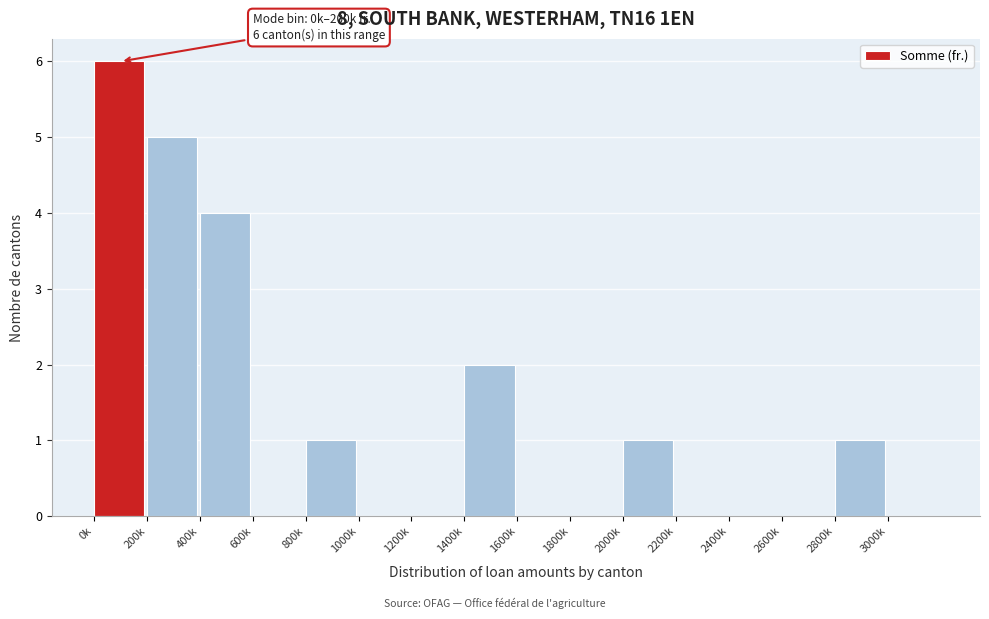

Reading left to right, transcribe all the data shown in this chart.

0k=6	200k=5	400k=4	600k=0	800k=1	1000k=0	1200k=0	1400k=2	1600k=0	1800k=0	2000k=1	2200k=0	2400k=0	2600k=0	2800k=1	3000k=0